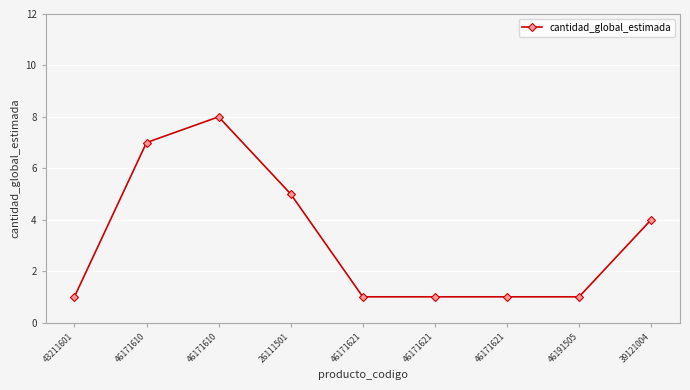

How many lines are shown in the chart?

1